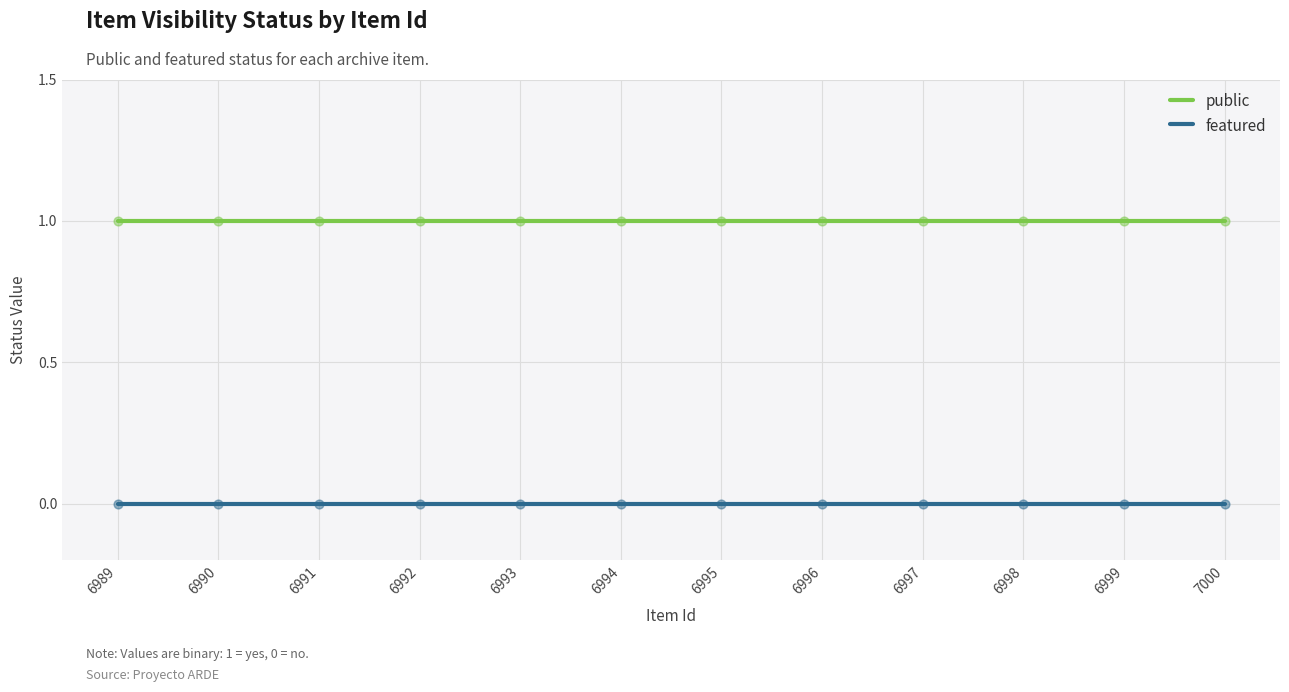

Which series has the largest total across all categories?

public